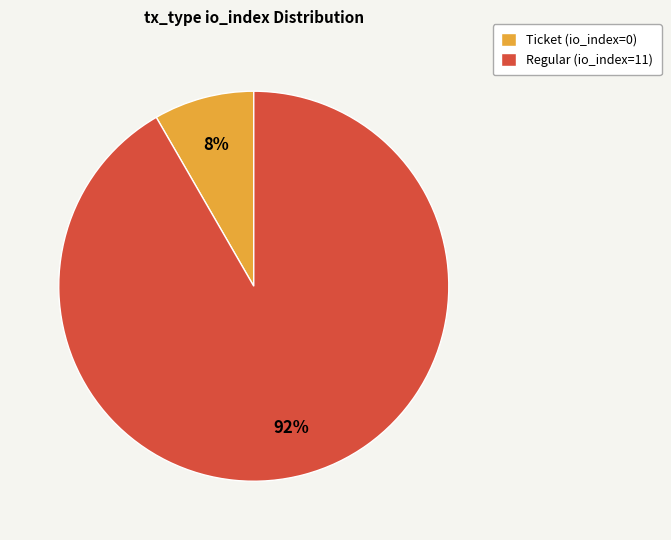

Which slice represents more than half of the pie?

Regular (io_index=11)